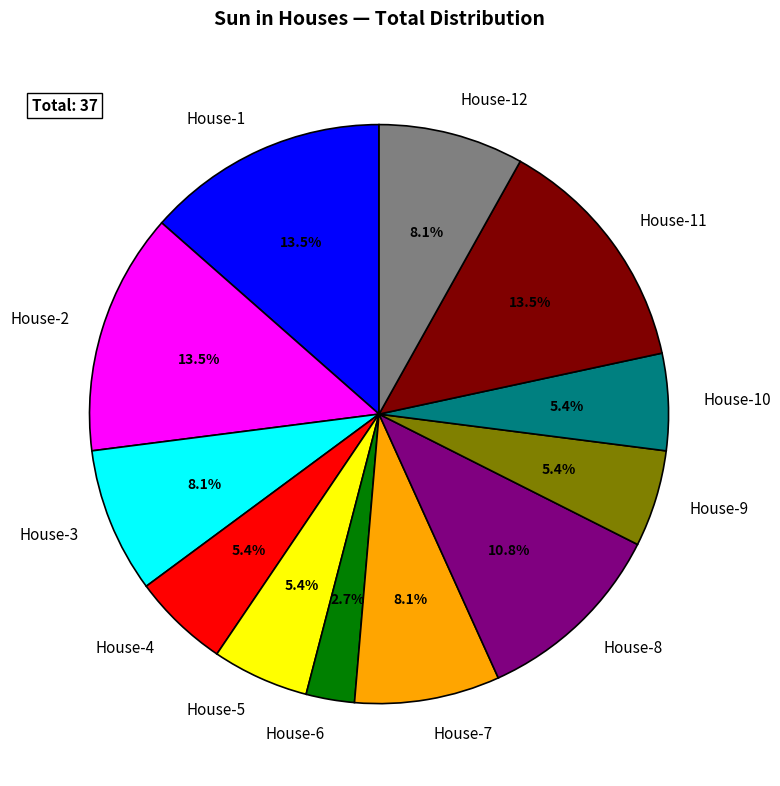

The House-4 slice represents 1% of the pie. True or false?

False